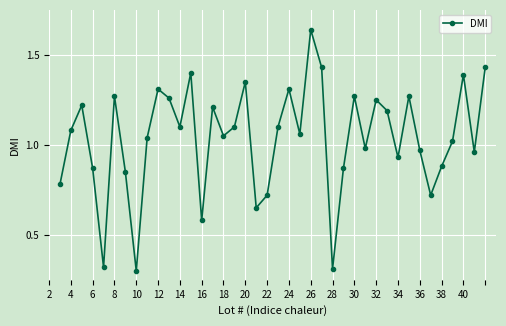

What is the sum of all values?

41.4